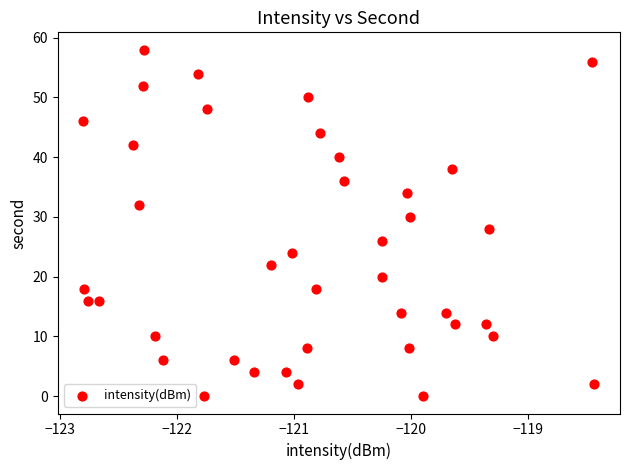

What is the range of Y values (max minus min)?

58